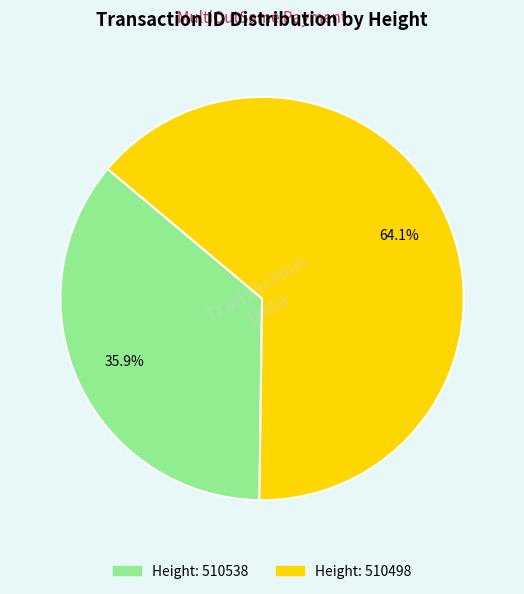

How many slices are in this pie chart?

2